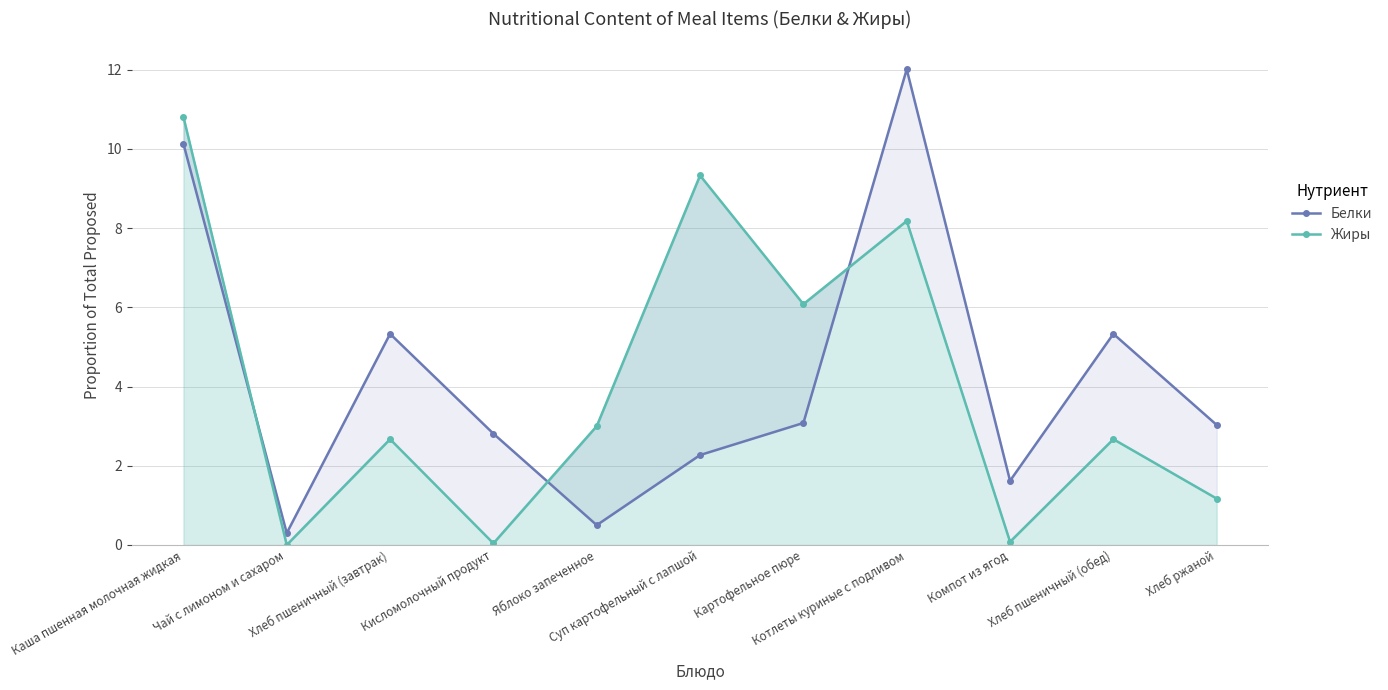

True or false: Белки has a value of 1.3 at Хлеб пшеничный (обед).

False